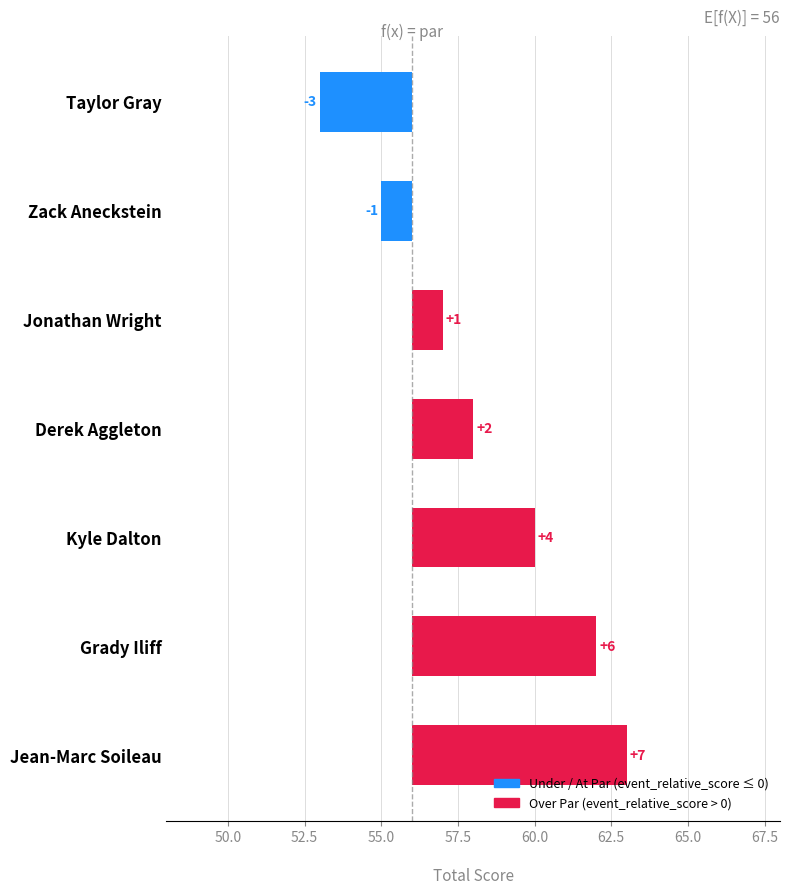

What position from the right is Kyle Dalton?

3